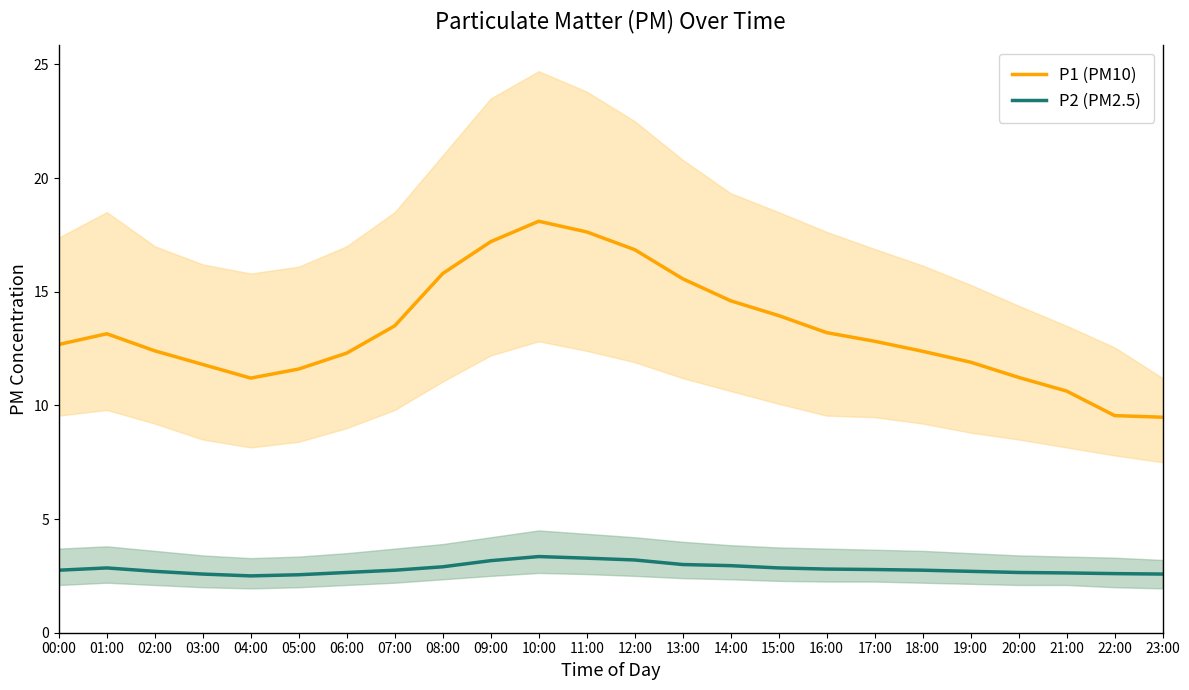

Is it true that P1 (PM10) equals 13.9 at 15:00?

True